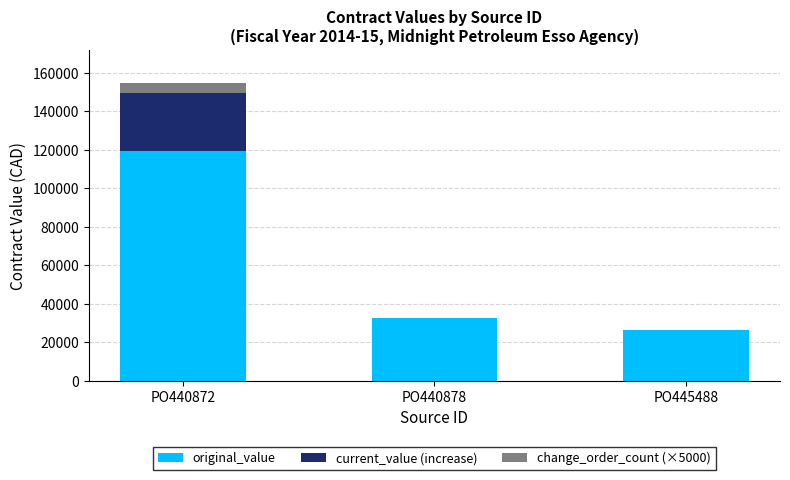

Count the number of categories in the chart.

3